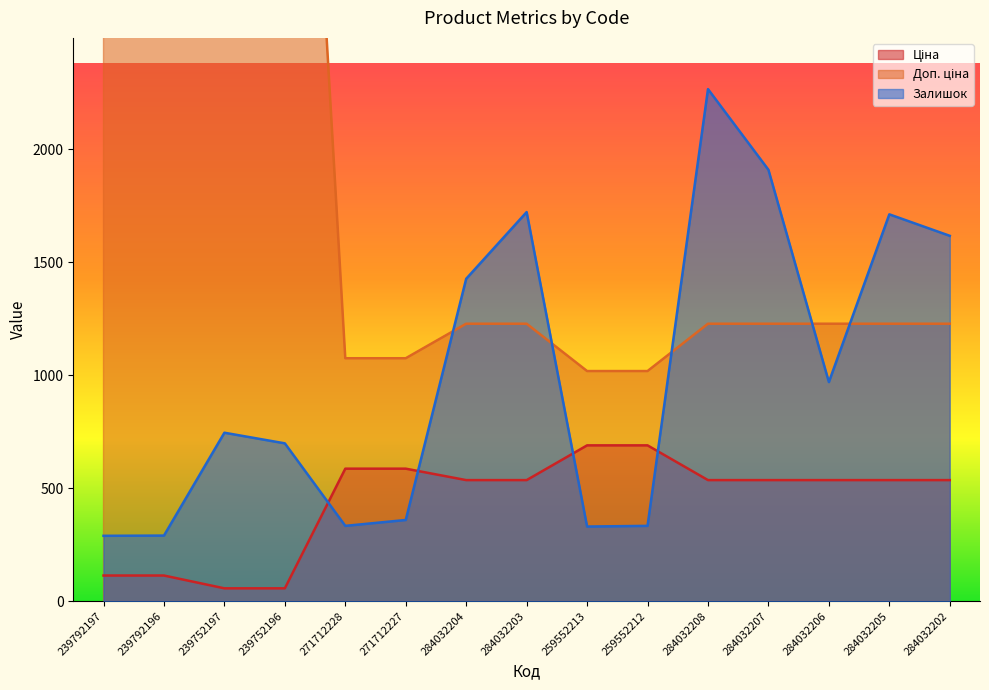

What is the difference between the maximum and minimum values in the Залишок series?

1976.0